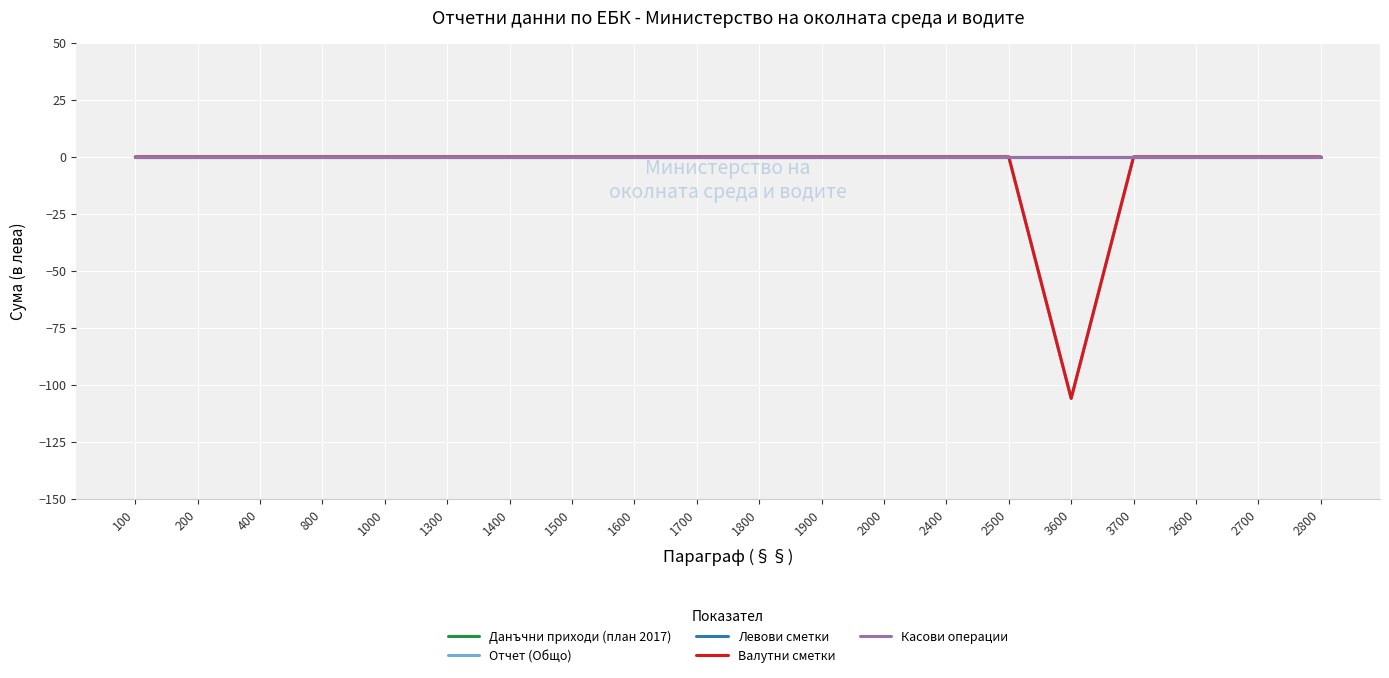

Between 2800 and 1400, which is larger?

2800